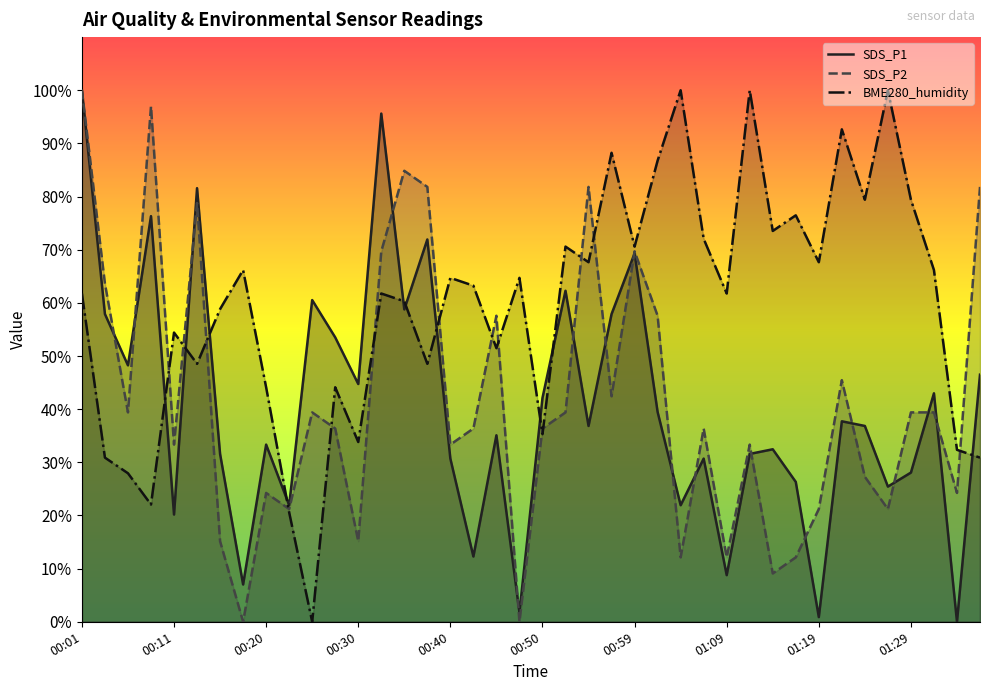

How many data points does each series have?

40